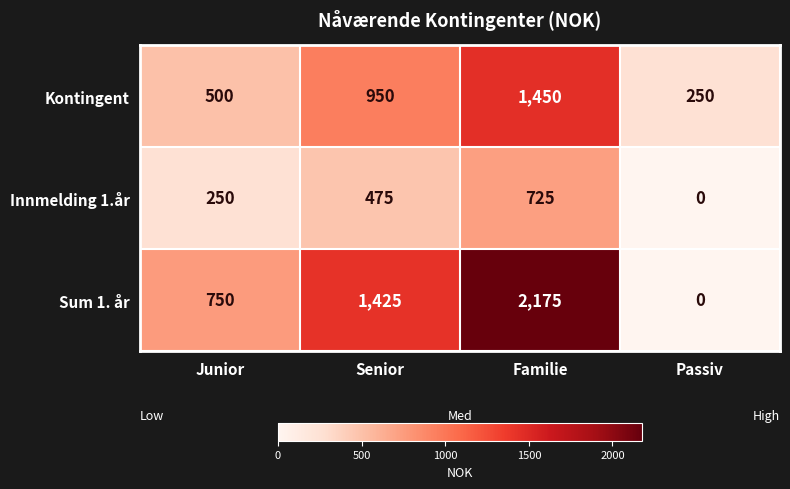

Reading right to left, transcribe all the data shown in this chart.

Kontingent: Passiv=250	Familie=1450	Senior=950	Junior=500
Innmelding 1.år: Passiv=0	Familie=725	Senior=475	Junior=250
Sum 1. år: Passiv=0	Familie=2175	Senior=1425	Junior=750